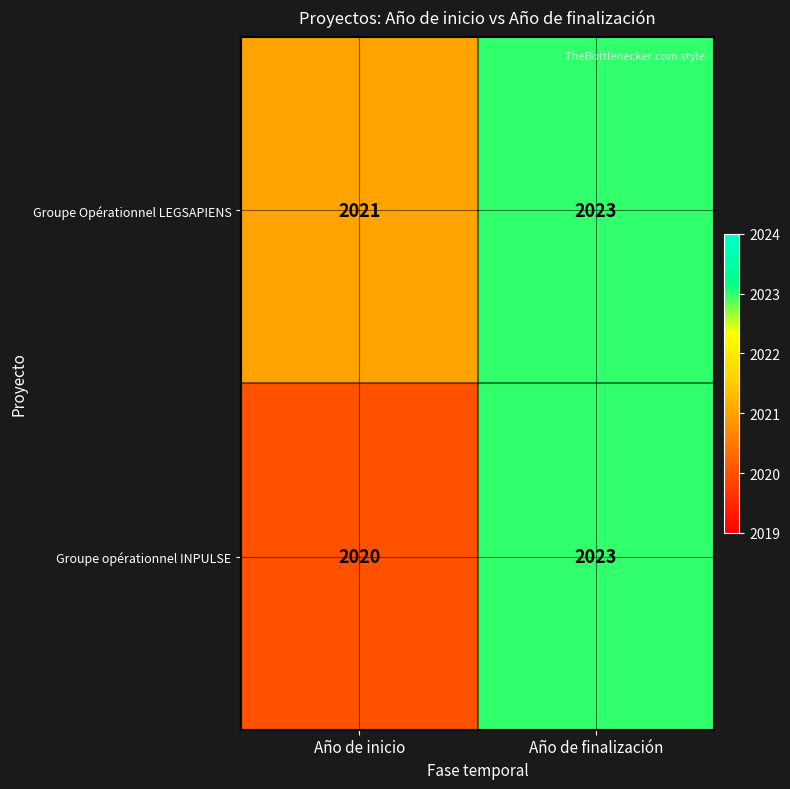

Which series has the largest range (max minus min)?

Groupe opérationnel INPULSE